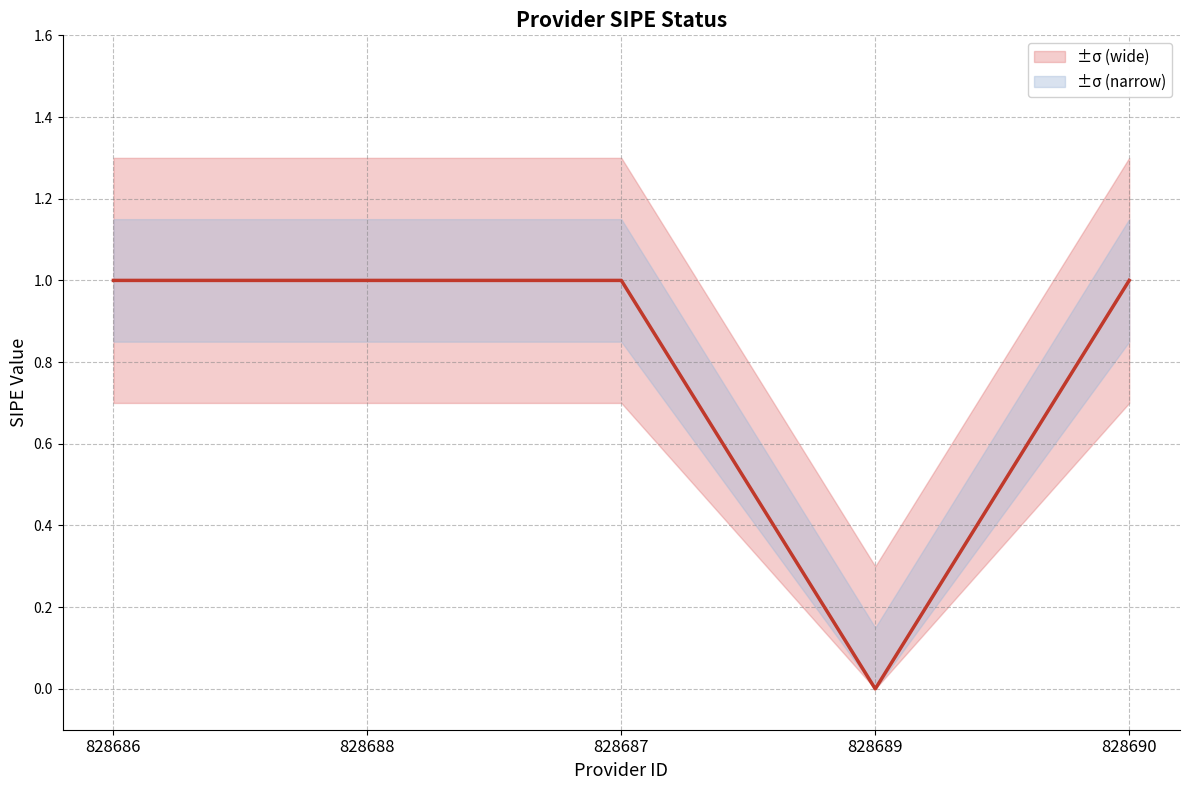

Rank the series by their maximum value, from highest to lowest.

sipe_upper2, sipe_upper, sipe_value, sipe_lower, sipe_lower2